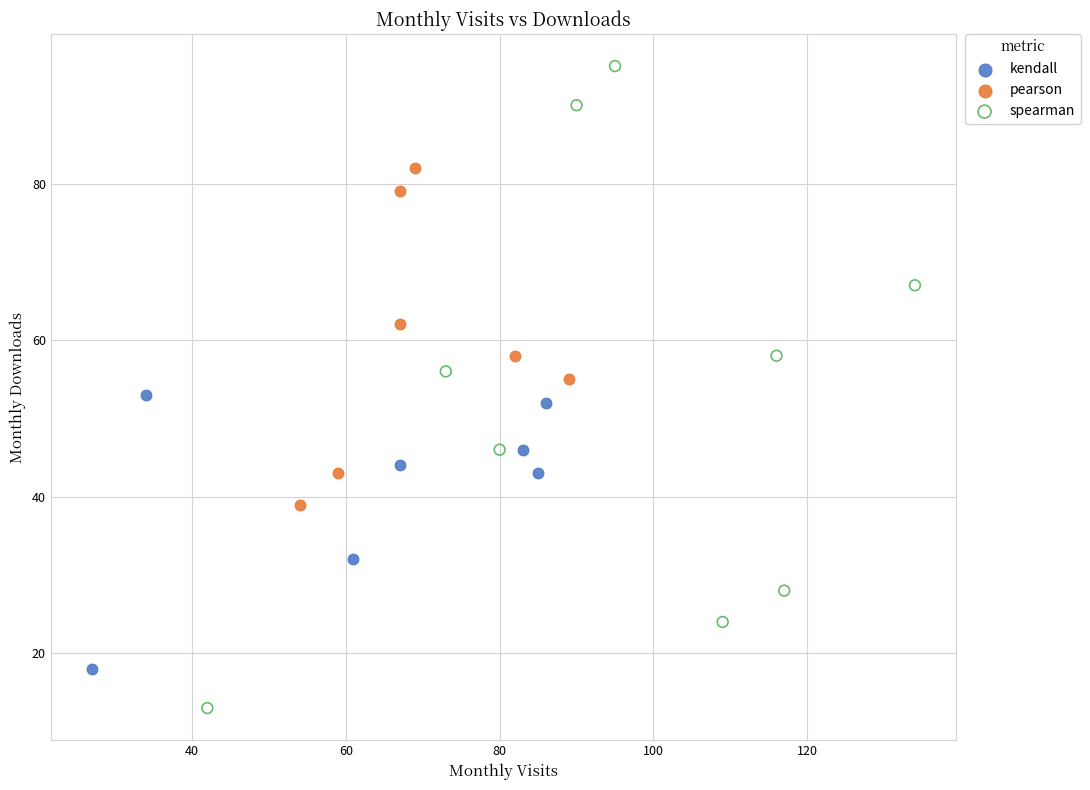

What are all the series names shown in the legend?

kendall, pearson, spearman